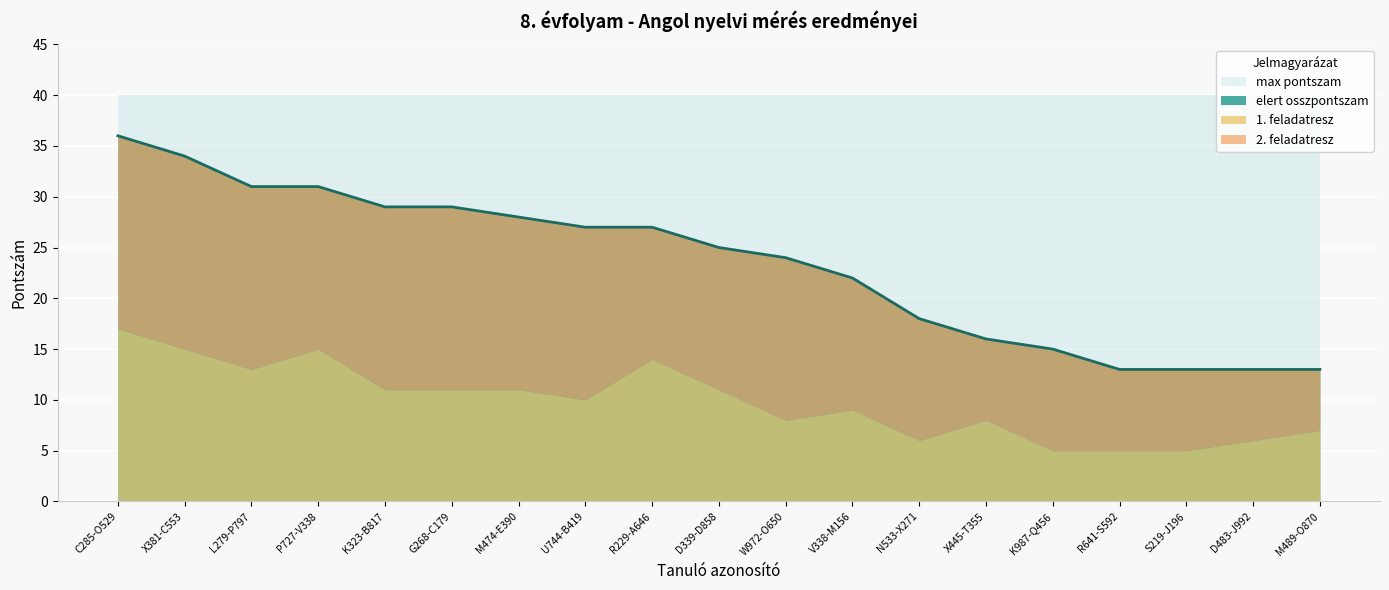

At R229-A646, list the series in order from smallest to largest.

2. feladatresz, 1. feladatresz, elert osszpontszam, max pontszam